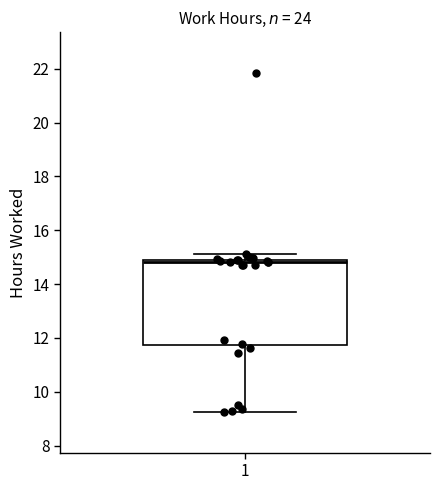

Transcribe this box plot: give where the median line is, the range the box spans, and where the two whiskers end, as read against the y-axis. The values are not printed on the chart, so give them approximately, as read against the axis.

median 14.8, box 11.8 to 15.0, whiskers 9.2 to 15.2